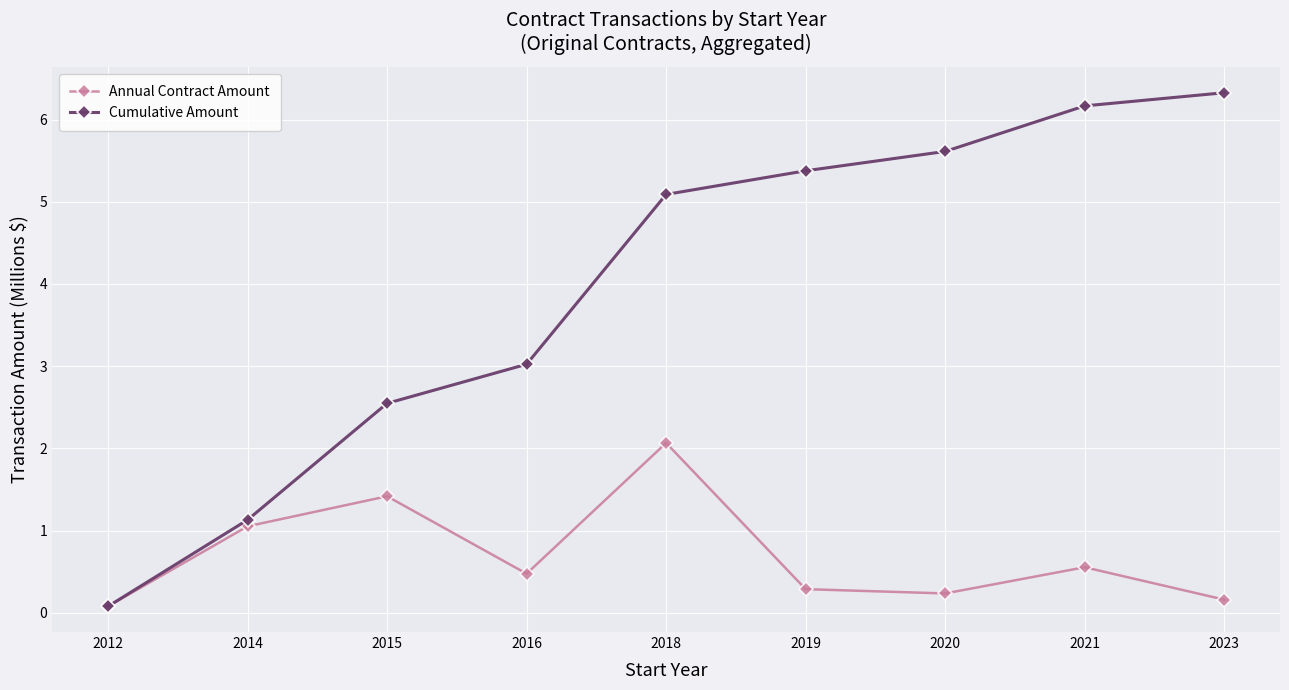

The Cumulative Amount series shows 9.3 at 2020. True or false?

False